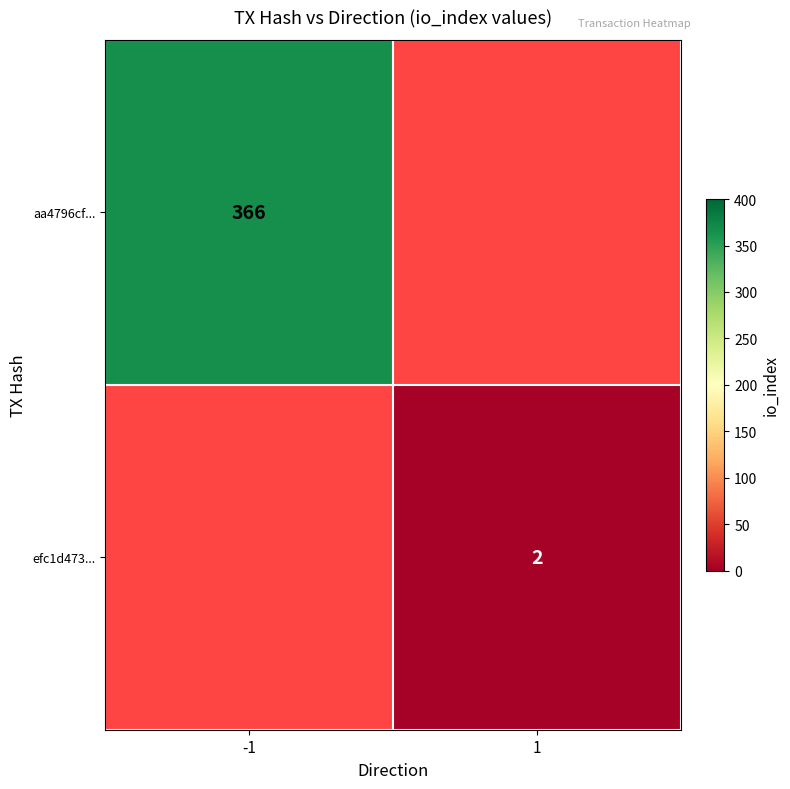

The value of aa4796cf... at -1 is 366. True or false?

True